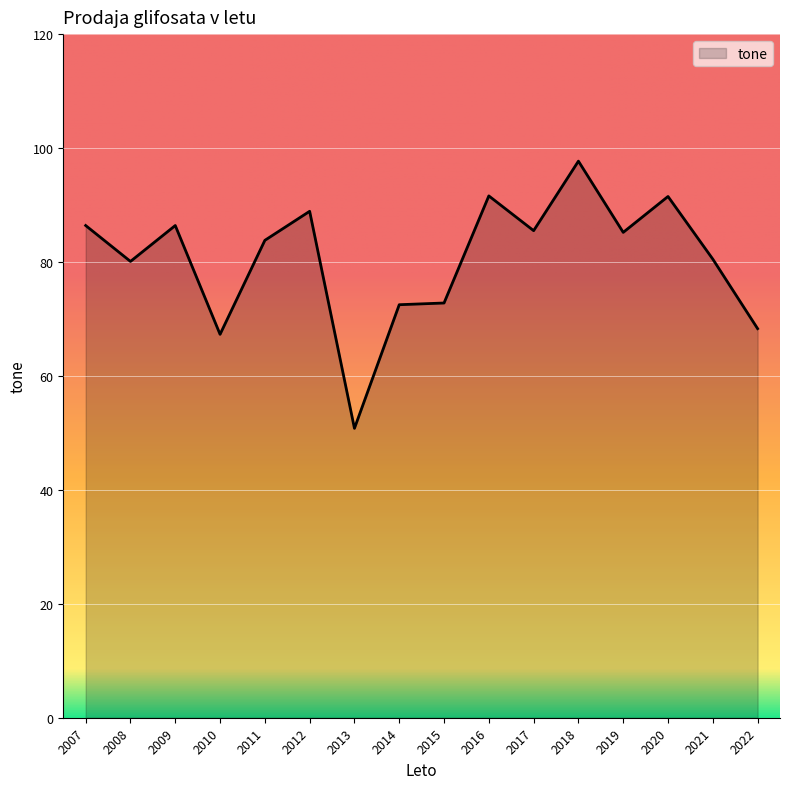

True or false: there are more than 2 points higher than both neighbors.

True